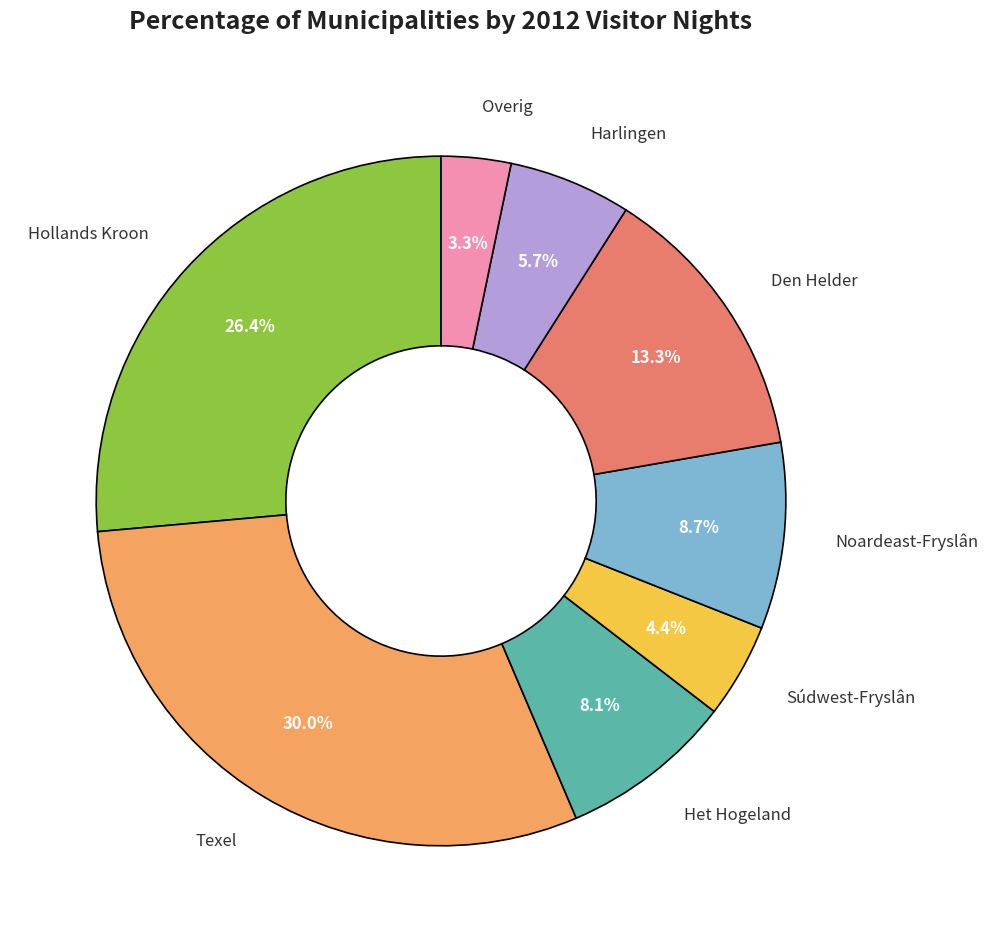

Is there a majority slice in this chart?

No